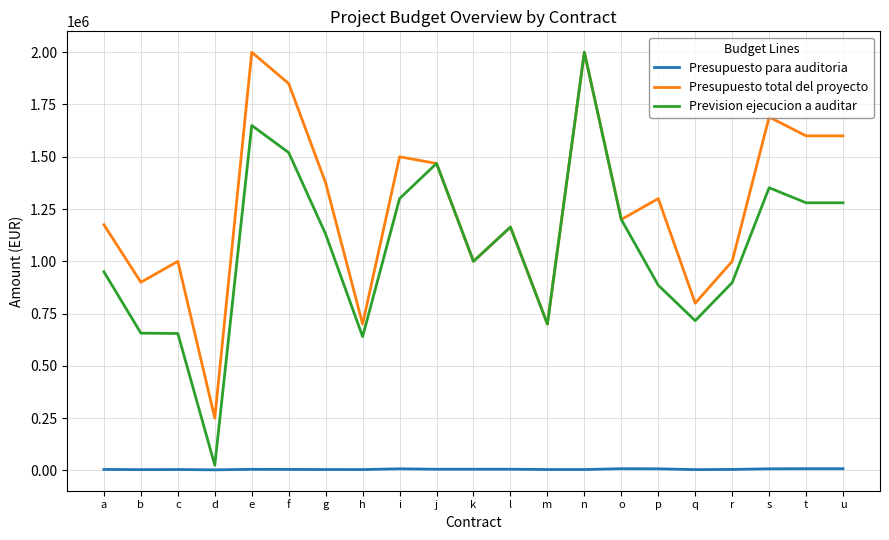

The value of Presupuesto total del proyecto at t is 1060425. True or false?

False